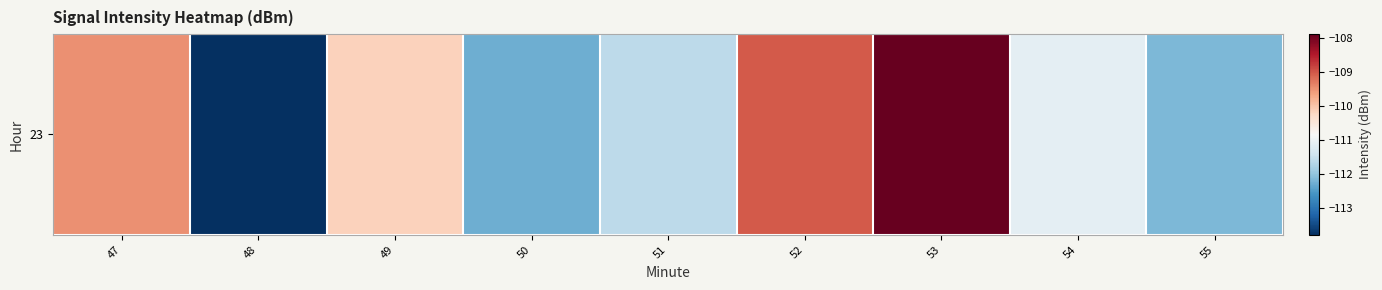

How many data points are less than -111?

5